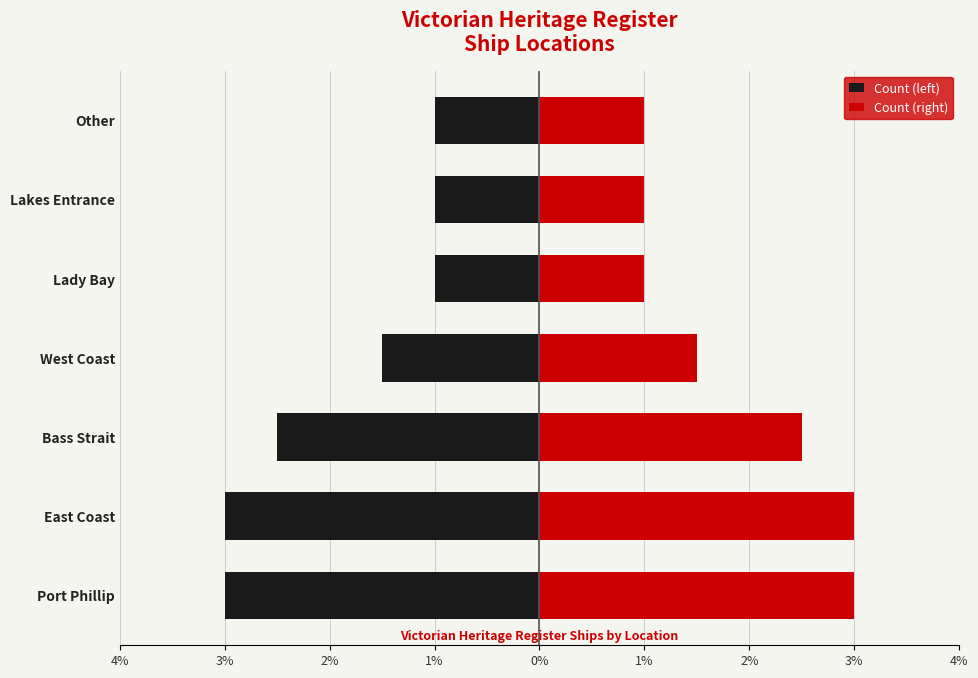

List the series in order of their peak value, lowest first.

Count (left), Count (right)